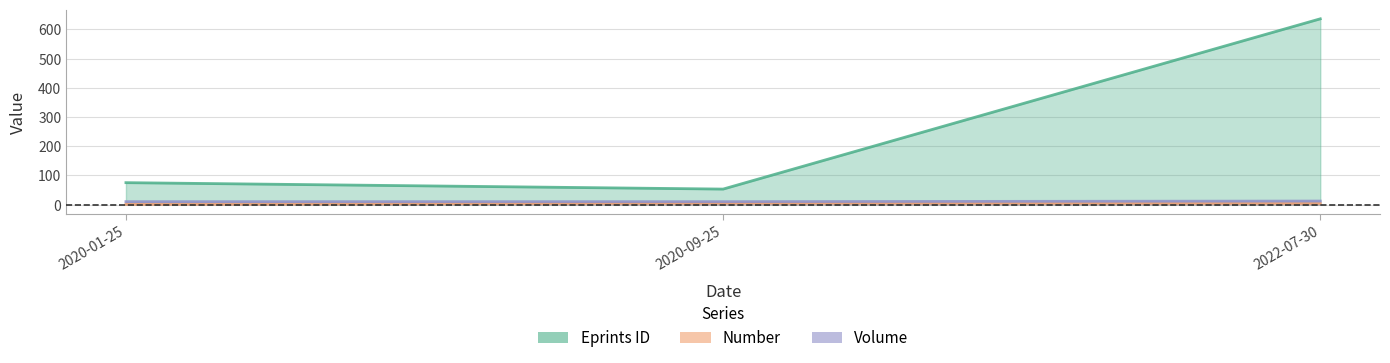

What position from the right is 2020-01-25?

3